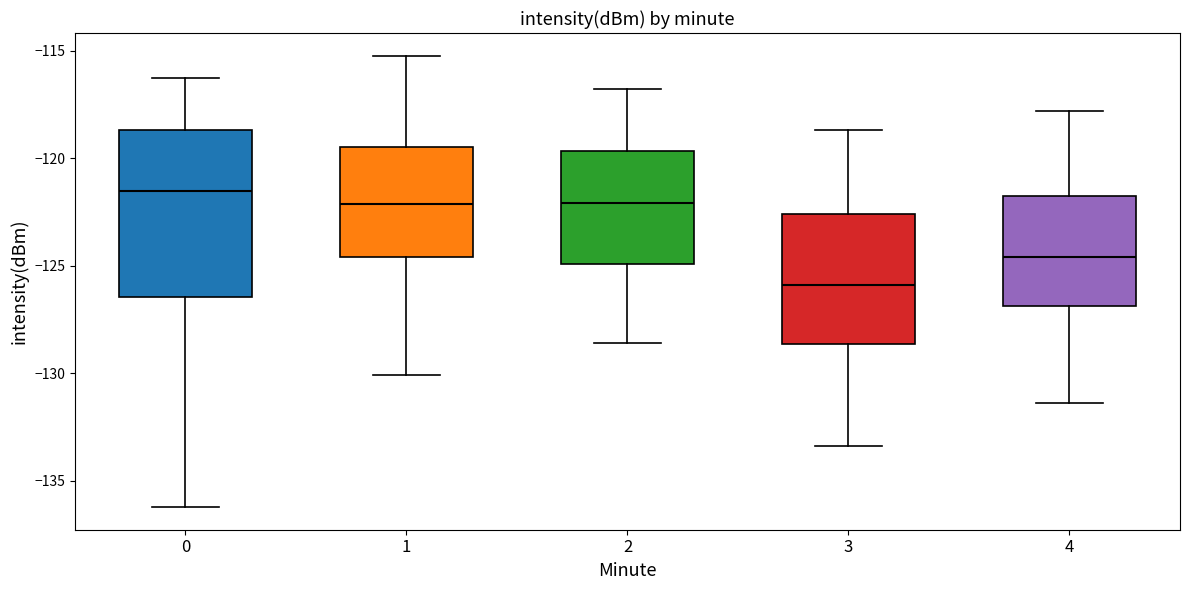

Reading left to right, read every box against the y-axis: the position of its median line, the range the box covers, and the ends of its whiskers. The values are not printed on the chart, so give them approximately, as read against the axis.

0: median -121.5, box -126.5 to -118.5, whiskers -136.0 to -116.5
1: median -122.0, box -124.5 to -119.5, whiskers -130.0 to -115.0
2: median -122.0, box -125.0 to -119.5, whiskers -128.5 to -117.0
3: median -126.0, box -128.5 to -122.5, whiskers -133.5 to -118.5
4: median -124.5, box -127.0 to -122.0, whiskers -131.5 to -118.0